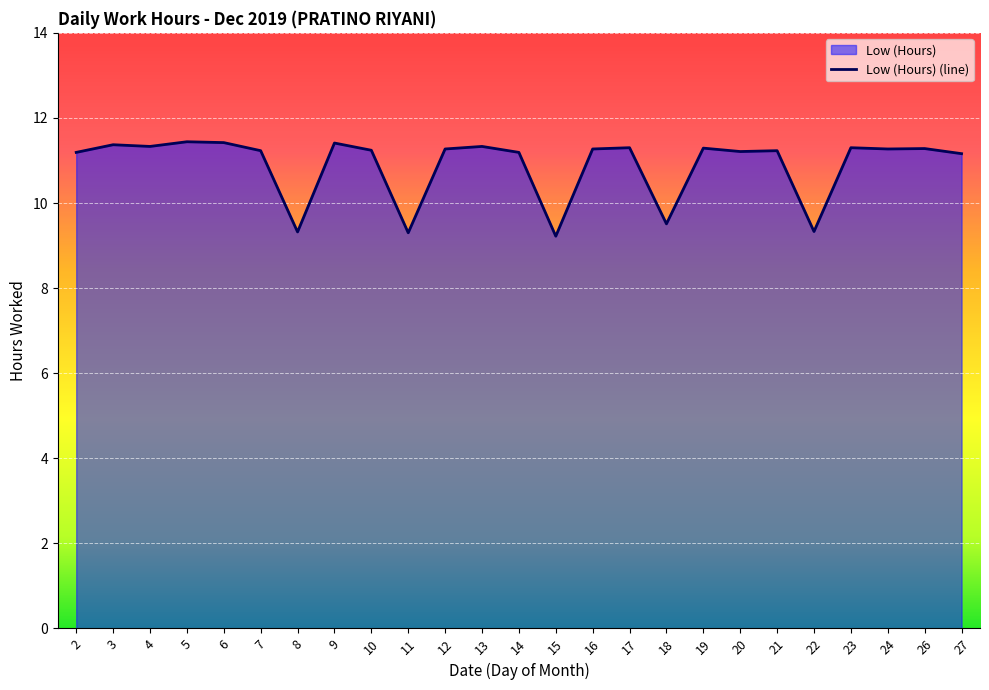

At which label does the data first exceed 11?

2